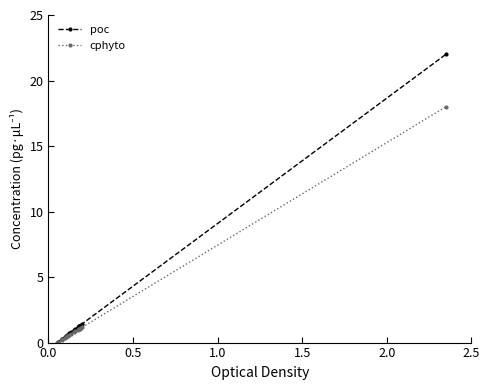

What is the value of the cphyto point at the 16th from the left?

1.0